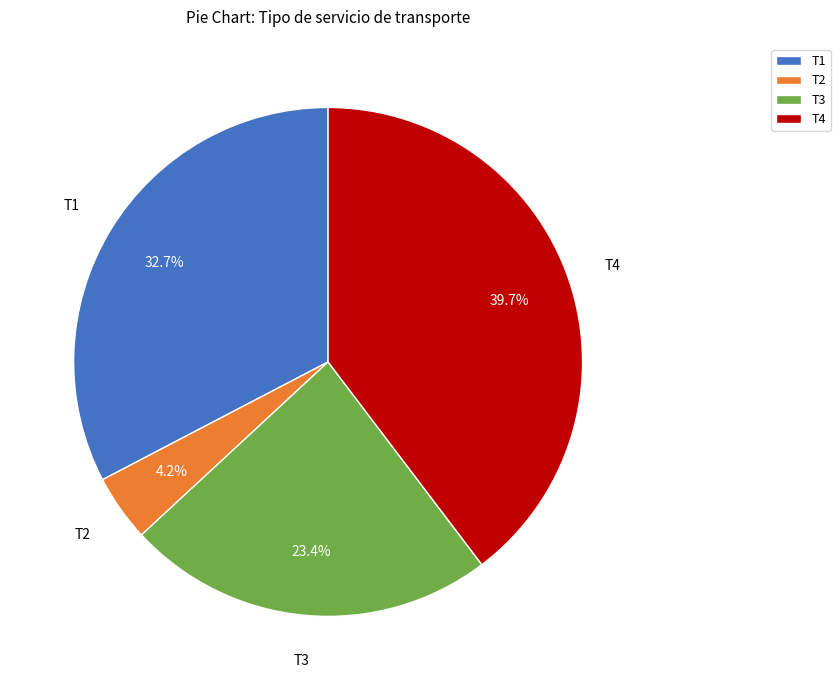

What is the largest slice in the pie chart?

T4